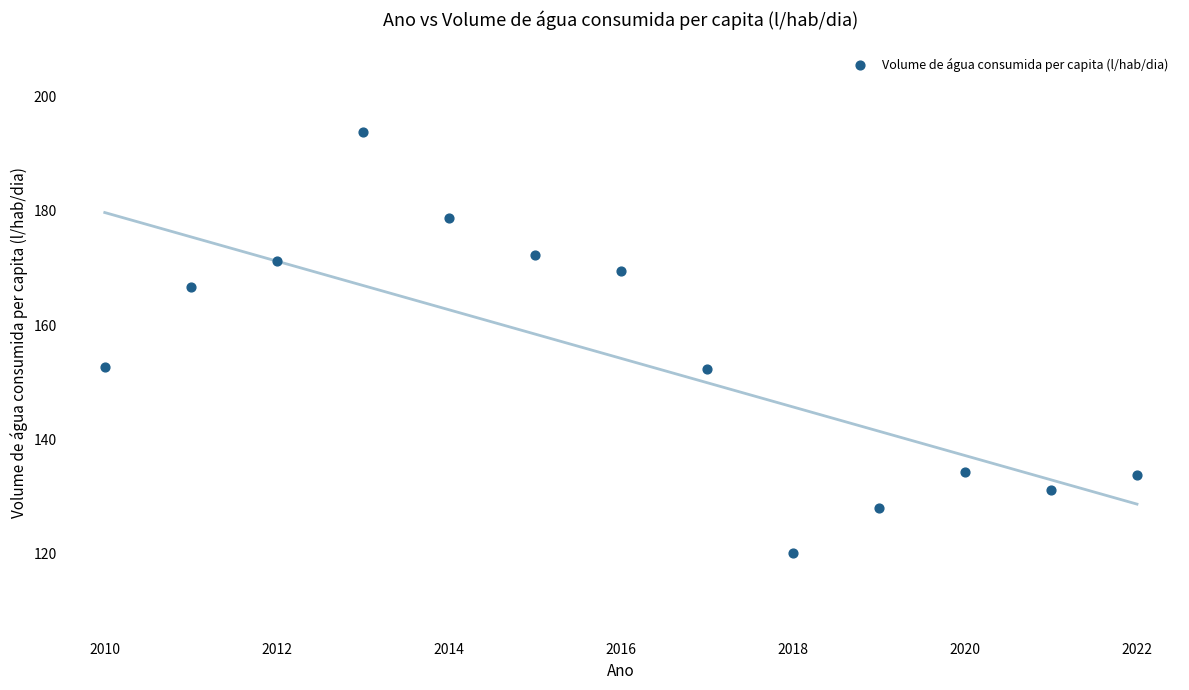

What is the range of Y values (max minus min)?

73.6